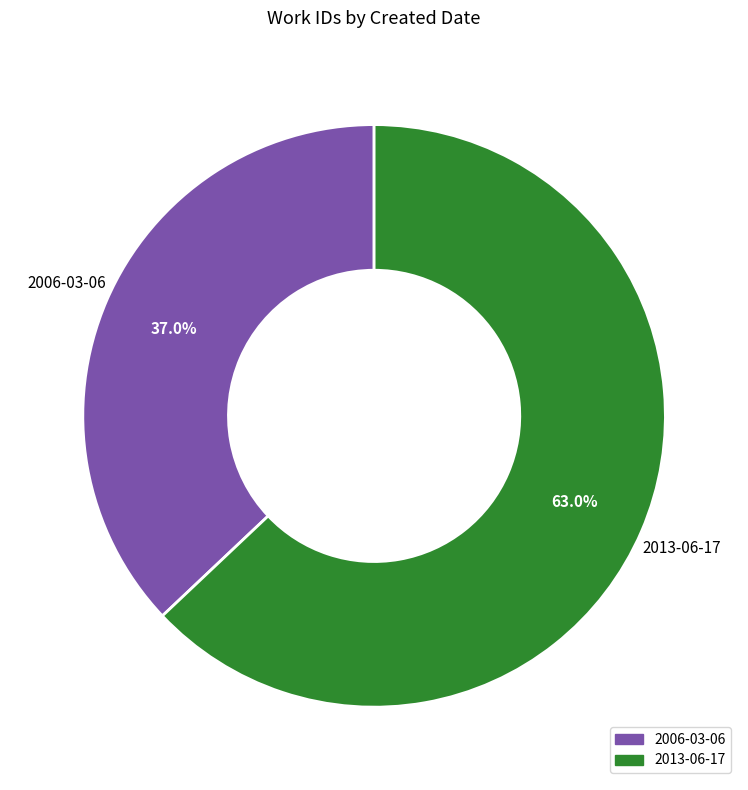

To the nearest percent, what is the difference between the 2006-03-06 and 2013-06-17 slice percentages?

26%